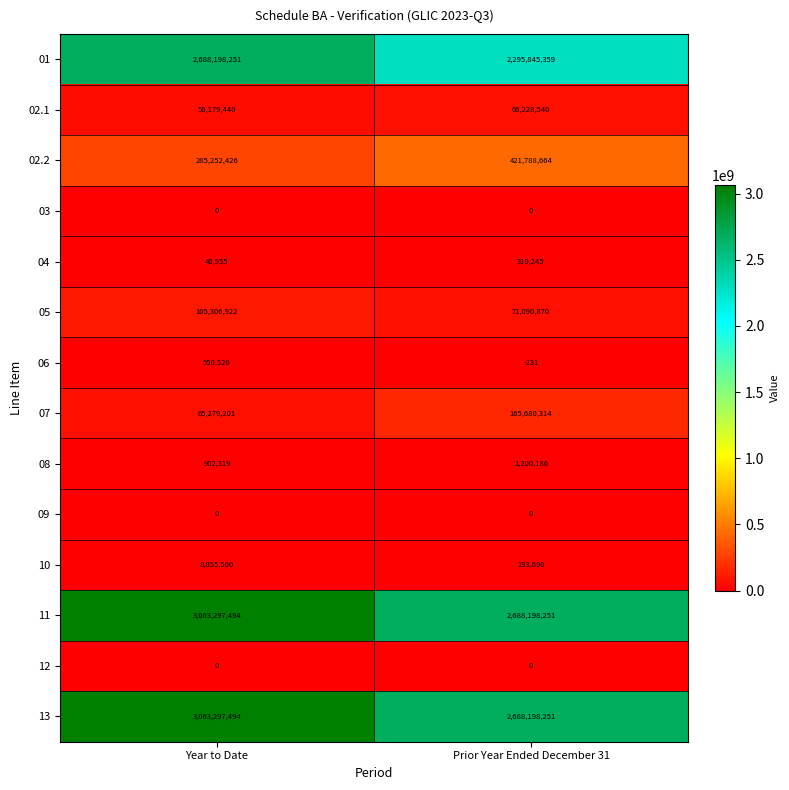

What is the spread (max minus min) of values at Year to Date?

3063297494